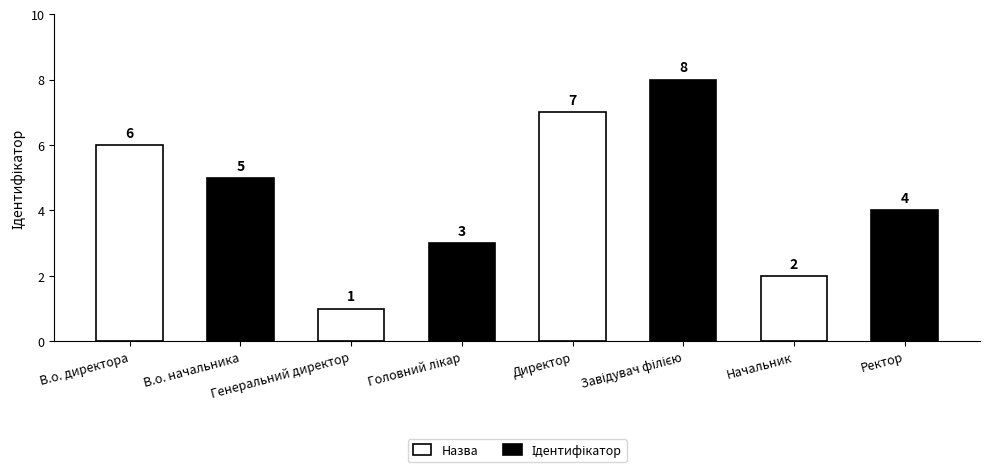

What is the label of the 2nd bar from the left?

В.о. начальника